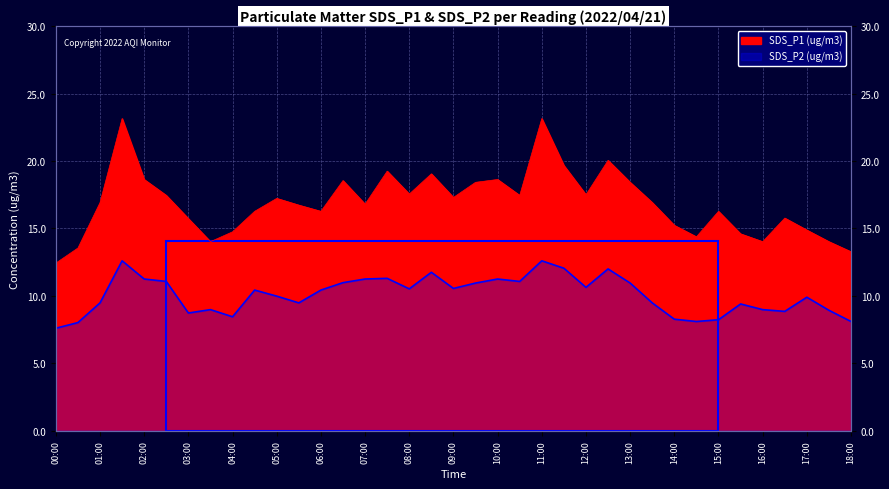

How many values in the SDS_P1 (ug/m3) series exceed 16?

24